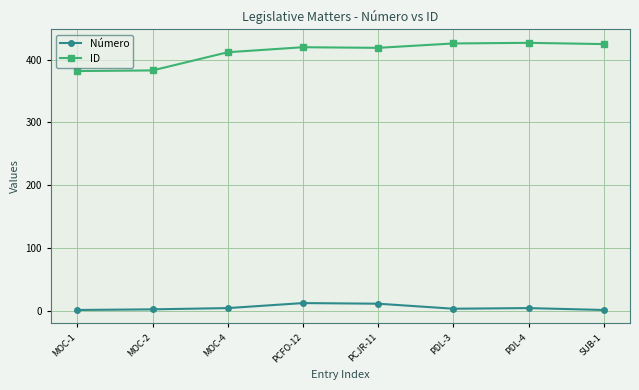

Between MOC-2 and PCJR-11, which series saw the biggest shift?

ID